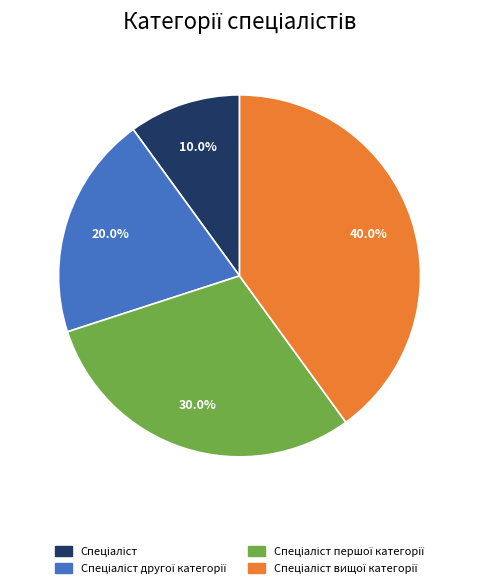

Is there any slice that represents more than half of the pie?

No